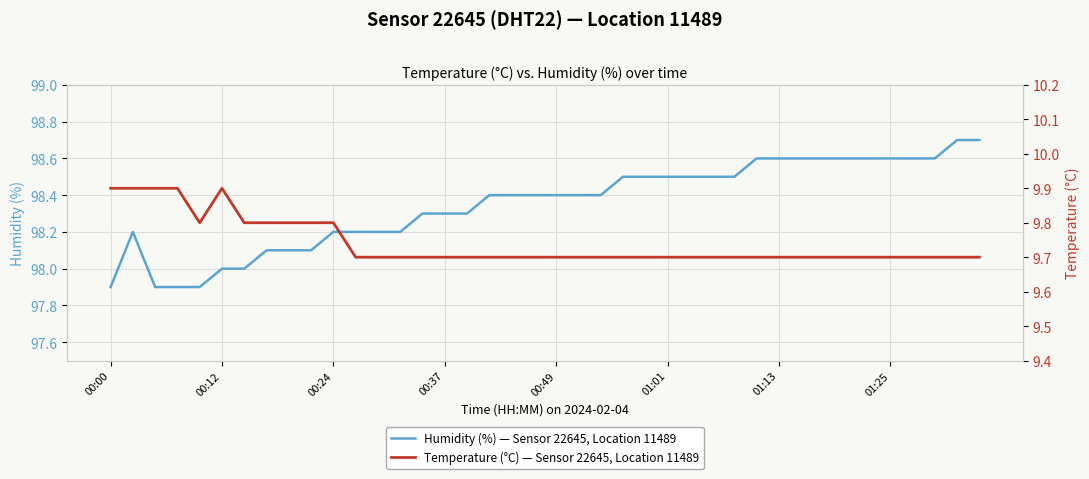

What is the lowest value of the Temperature (°C) — Sensor 22645, Location 11489 series?

9.7